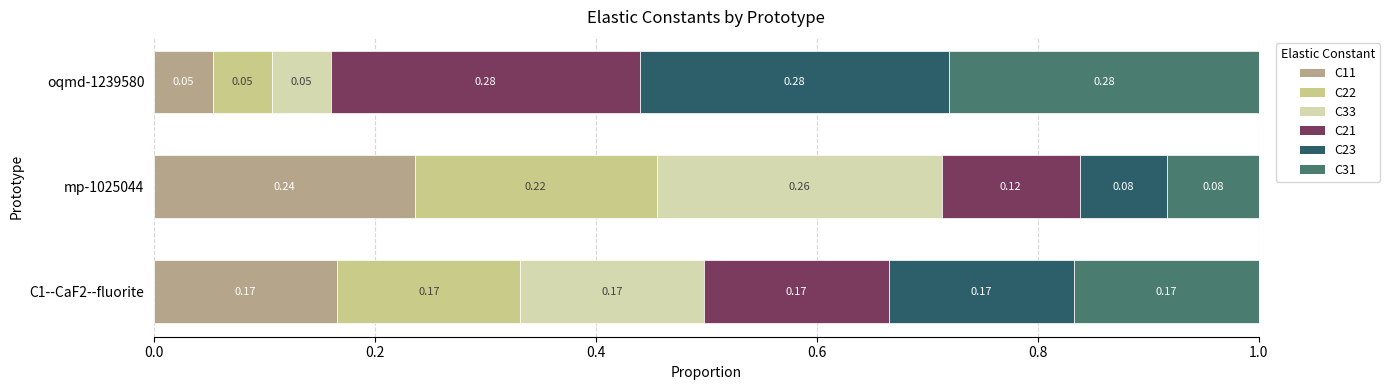

What are all the series names shown in the legend?

C11, C22, C33, C21, C23, C31